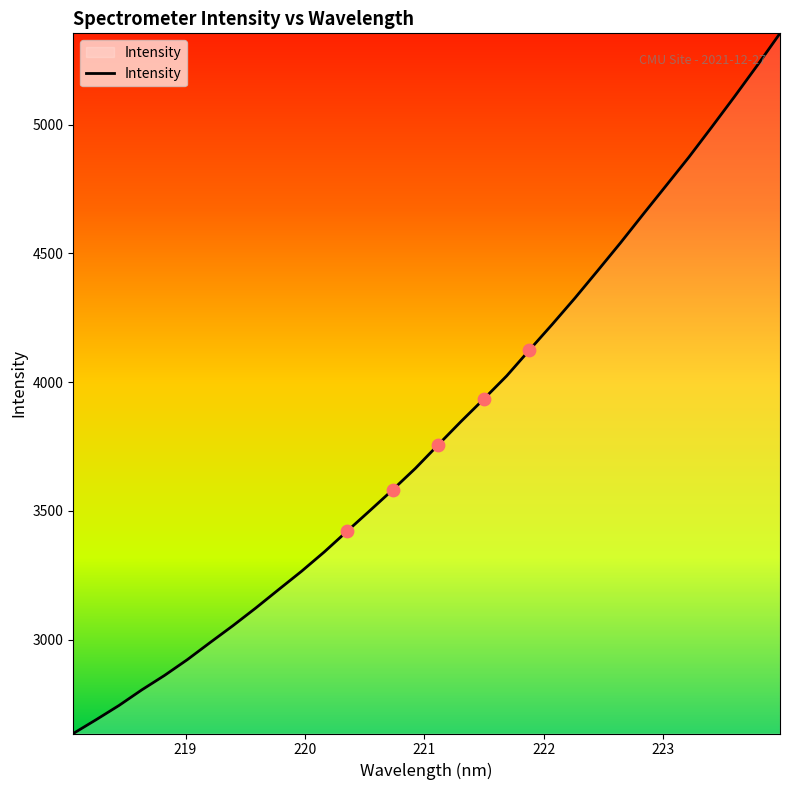

What is the maximum value shown in the chart?

5355.2